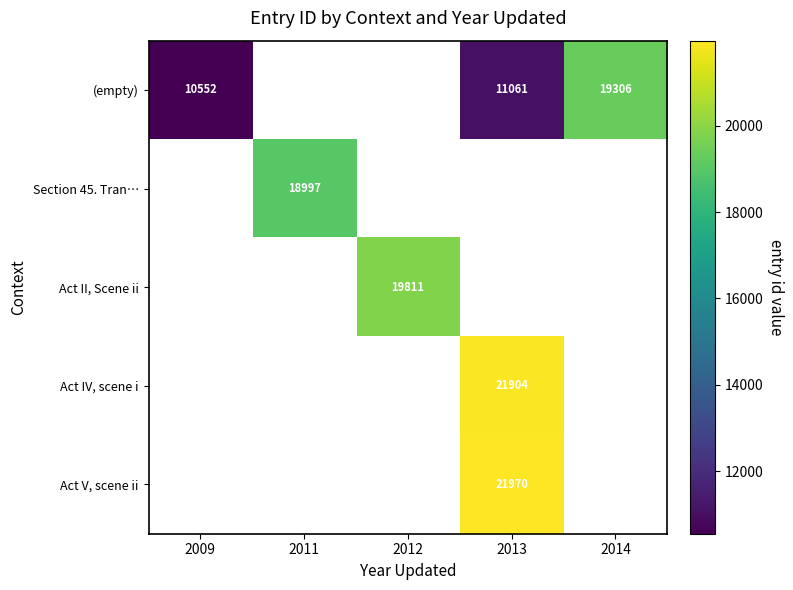

The value of Act IV, scene i at 2013 is 21904. True or false?

True